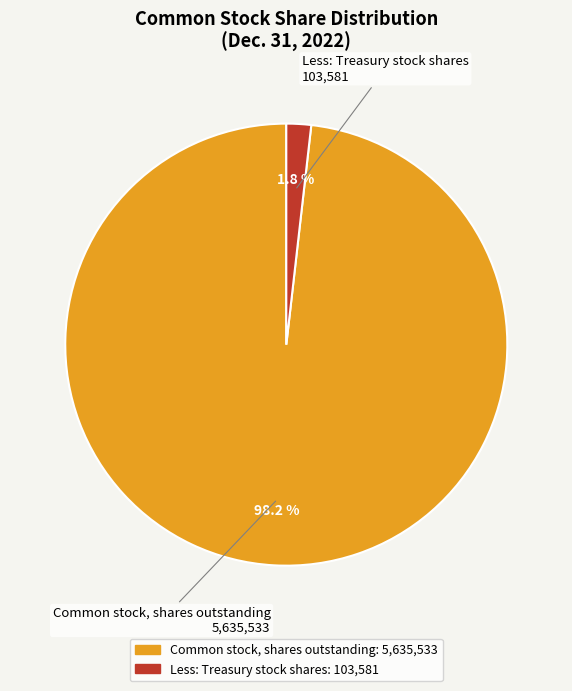

Between Less: Treasury stock shares and Common stock, shares outstanding, which is larger?

Common stock, shares outstanding